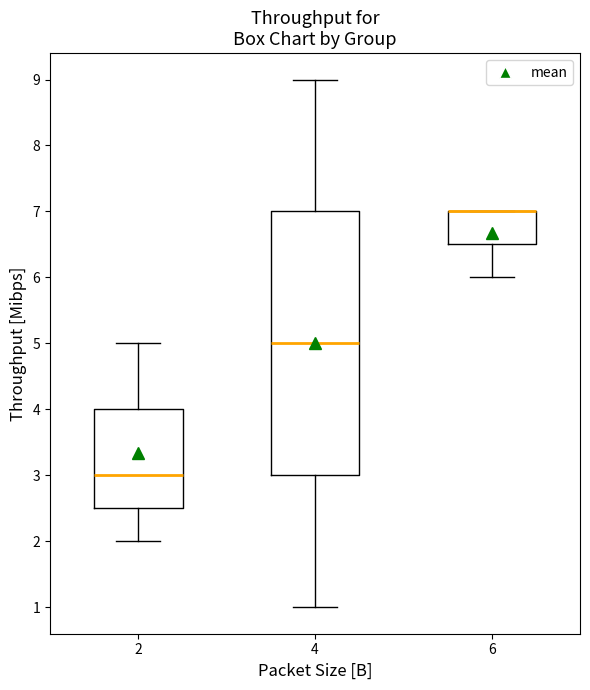

Comparing the boxes themselves (not the whiskers), which one is the tallest?

4